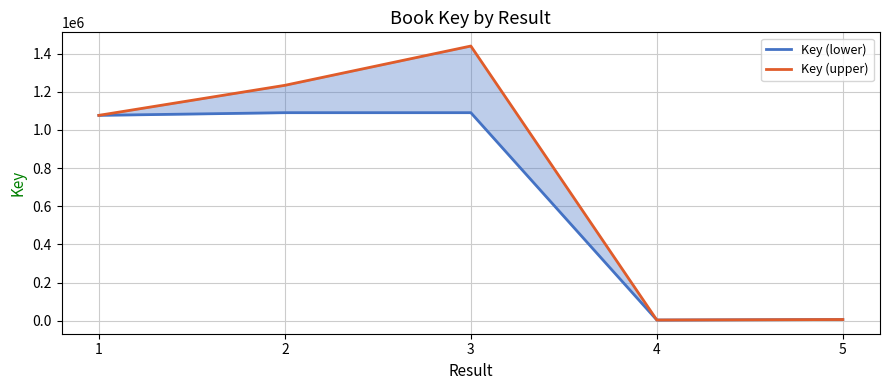

Where is the first local maximum for Key (upper)?

3